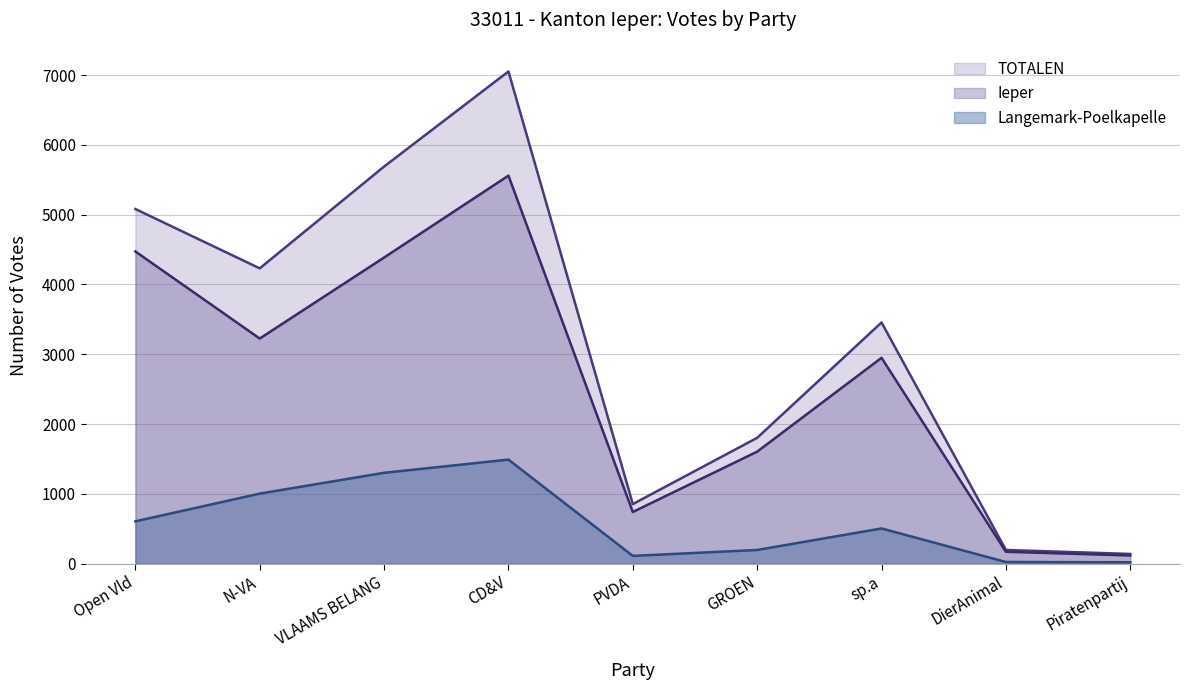

What value does the Ieper series have at Piratenpartij, to the nearest 100?

100